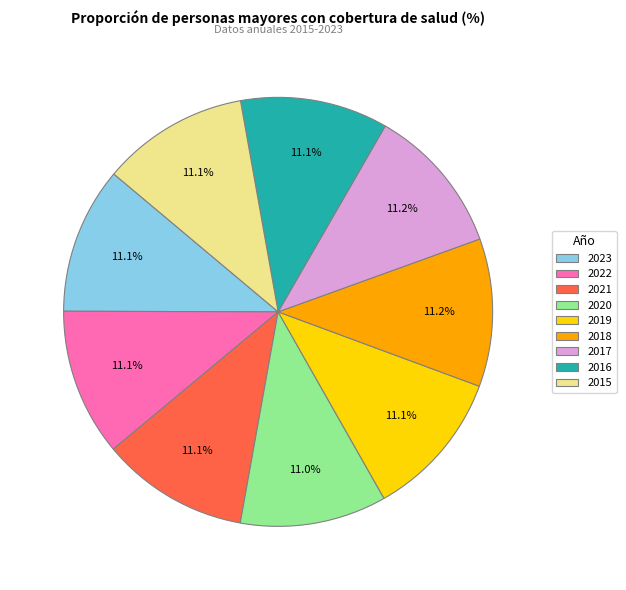

To the nearest percent, what percentage of the pie is 2020?

11%